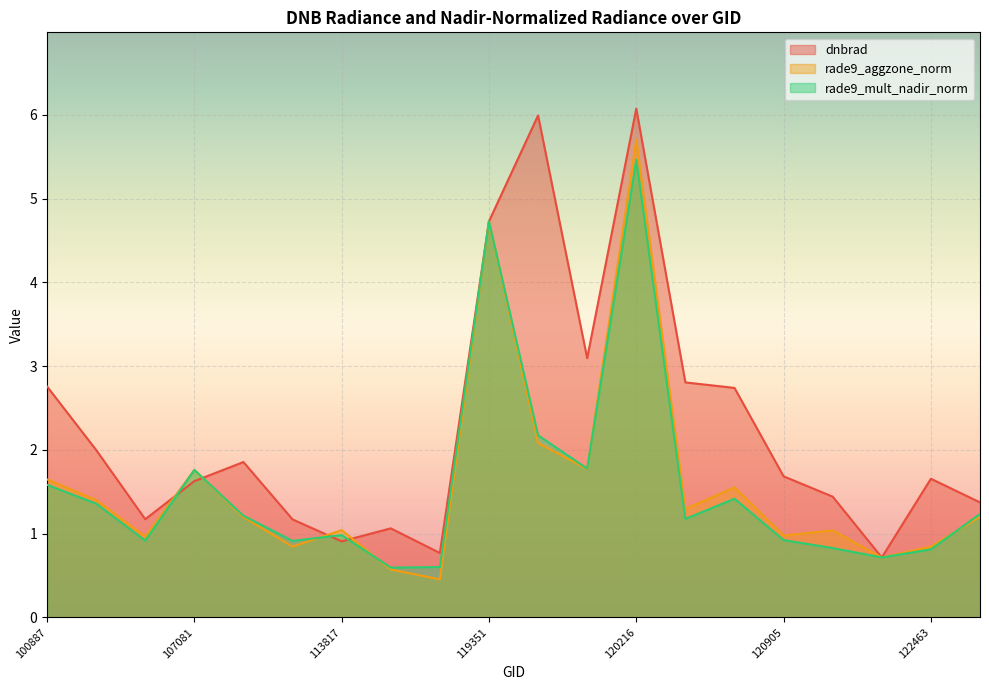

What is the spread (max minus min) of values at 113644?

0.3